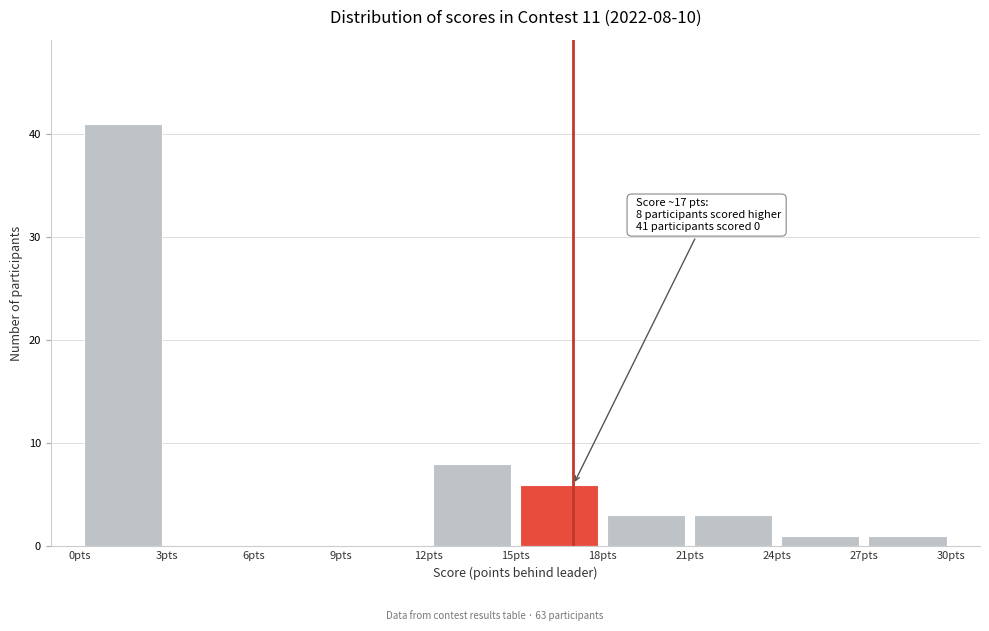

Over which range of the x-axis is the bar tallest?

0 to 3